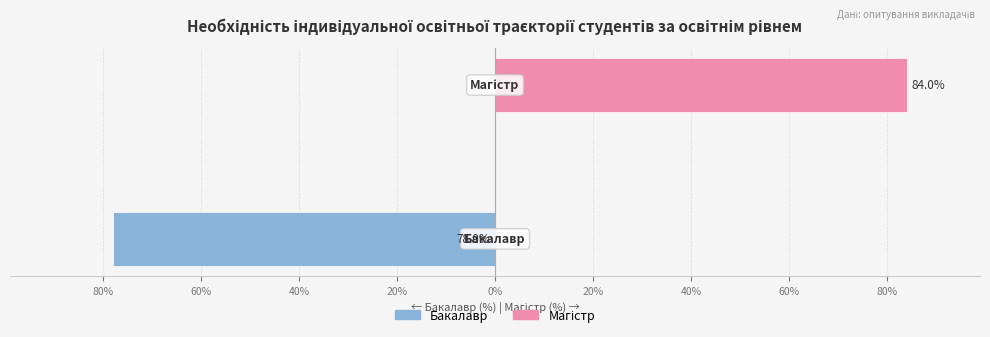

Which series has the largest range (max minus min)?

Магістр